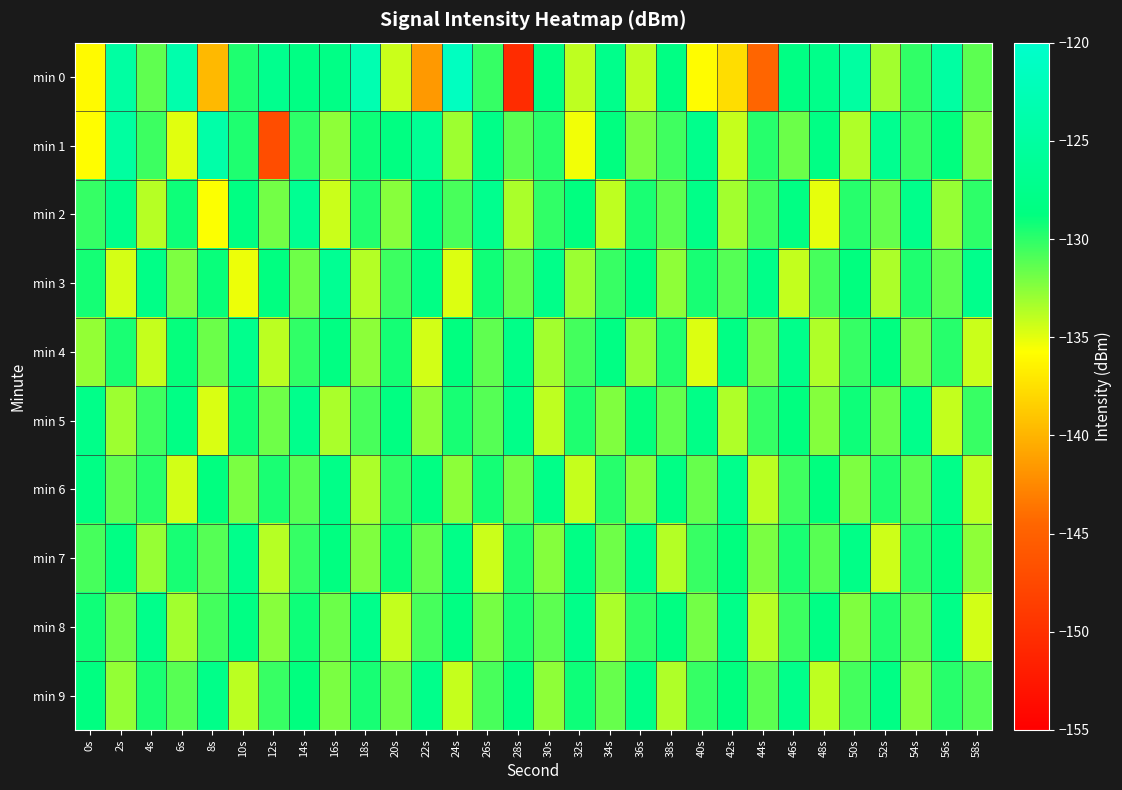

Rank the series by their maximum value, from lowest to highest.

min 7, min 8, min 9, min 5, min 6, min 4, min 2, min 3, min 1, min 0